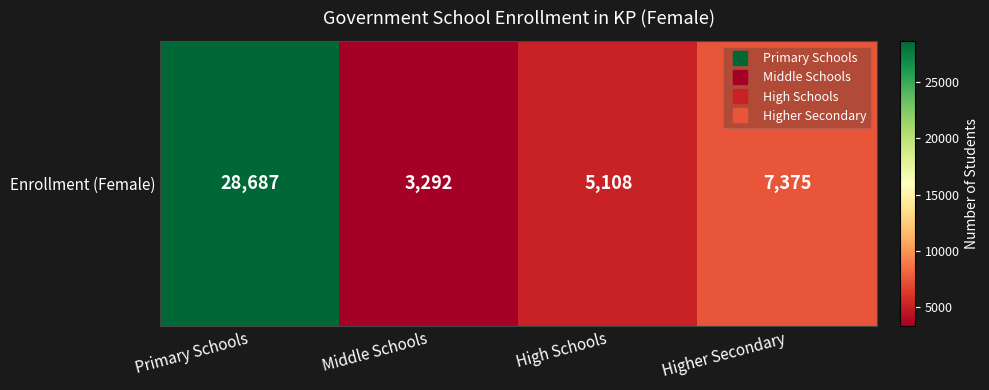

What is the ratio of the value at Middle Schools to the value at Higher Secondary?

0.4